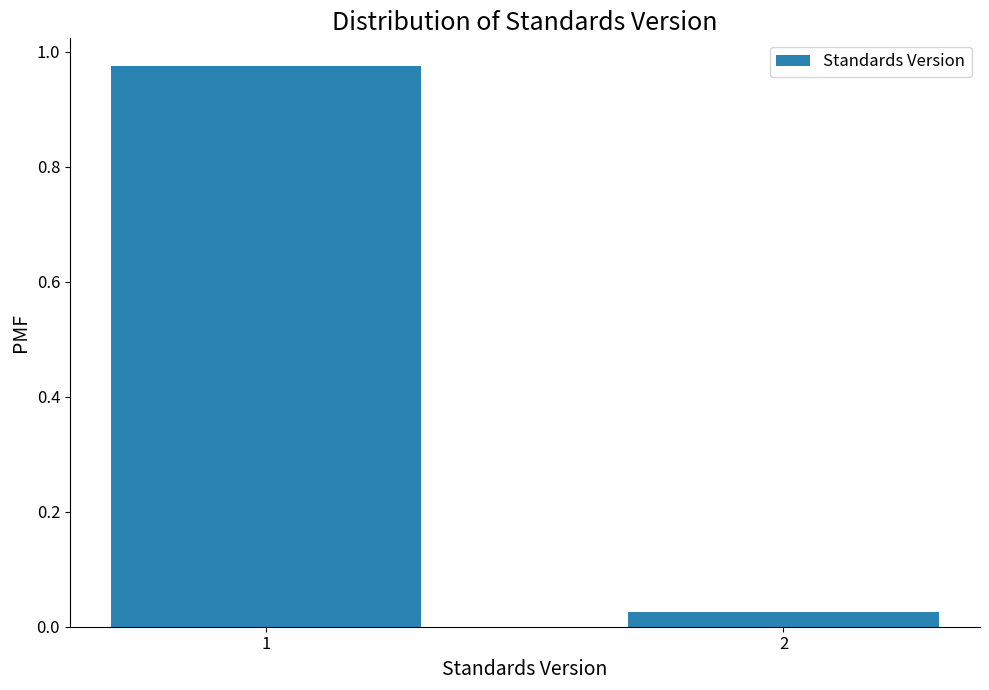

What is the average value?

0.5